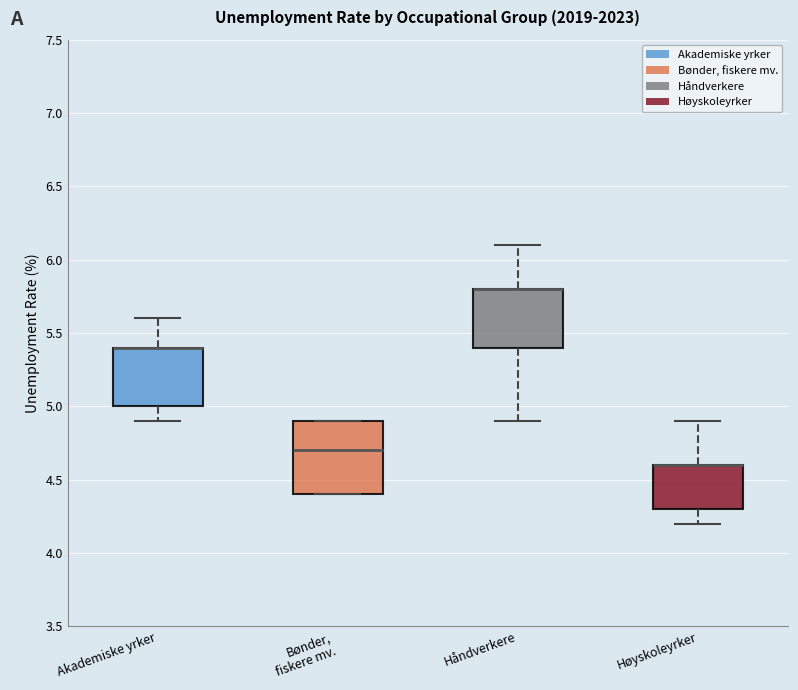

Which box is the tallest, from its lower edge to its upper edge?

Bønder, fiskere mv.